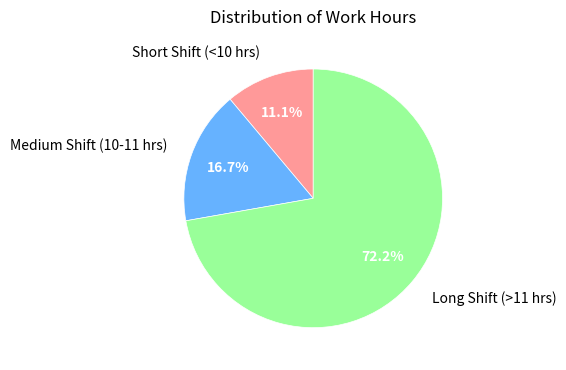

Does any single category account for the majority?

Yes